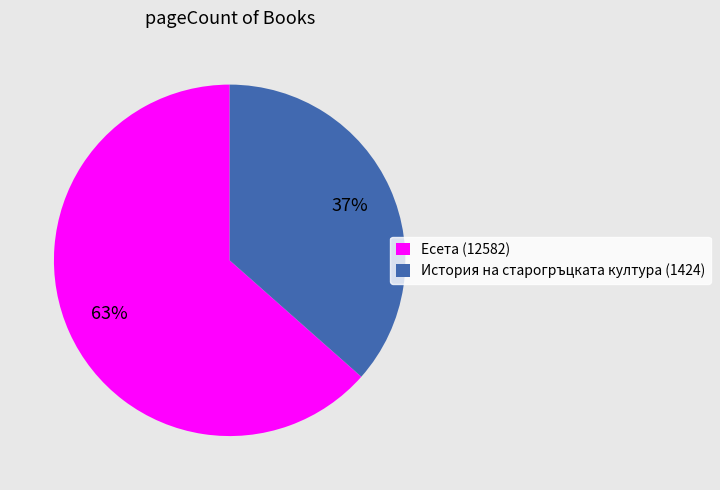

To the nearest percent, what is the average slice percentage?

50%